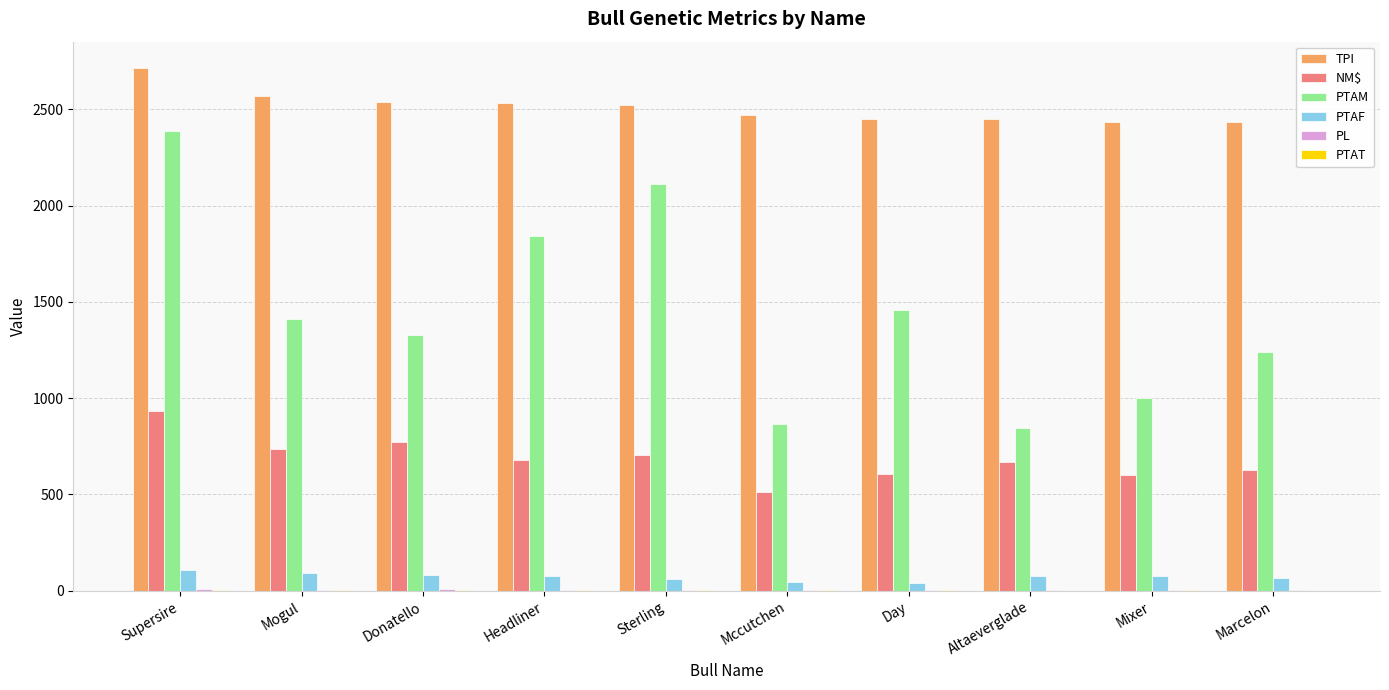

Which series changed the most between Supersire and Mixer?

PTAM